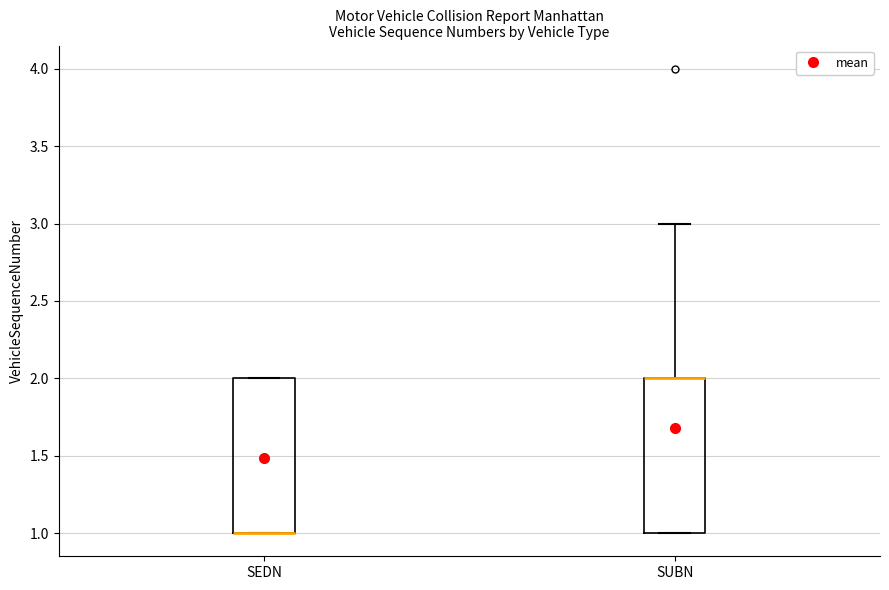

Where does the upper whisker of the box for SUBN end on the y-axis? The values are not printed on the chart, so give them approximately, as read against the axis.

3